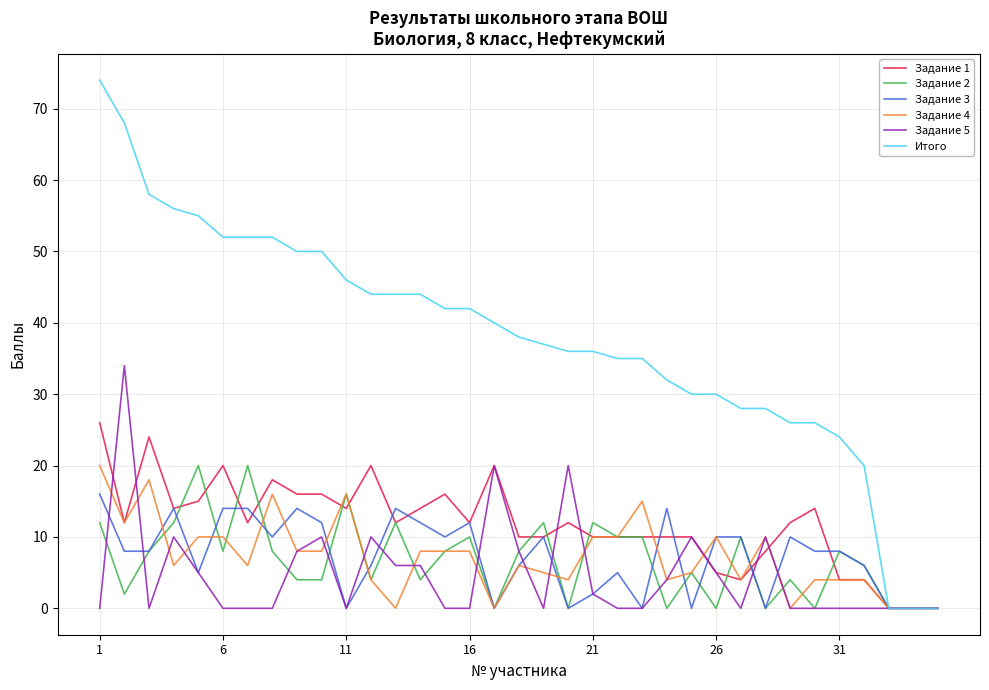

What is the maximum value shown in the chart?

74